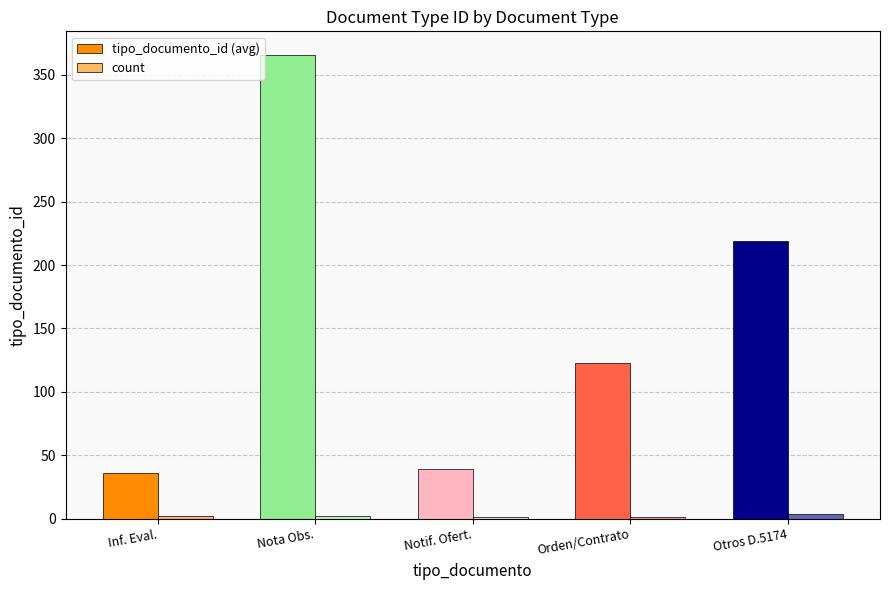

How many categories are shown in the chart?

5